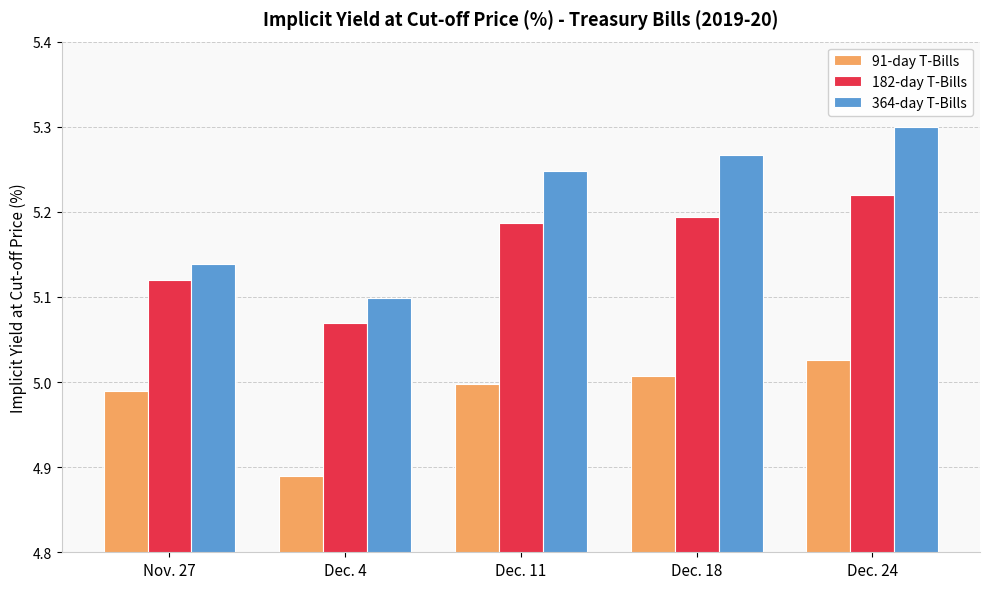

What position from the left is Dec. 18?

4